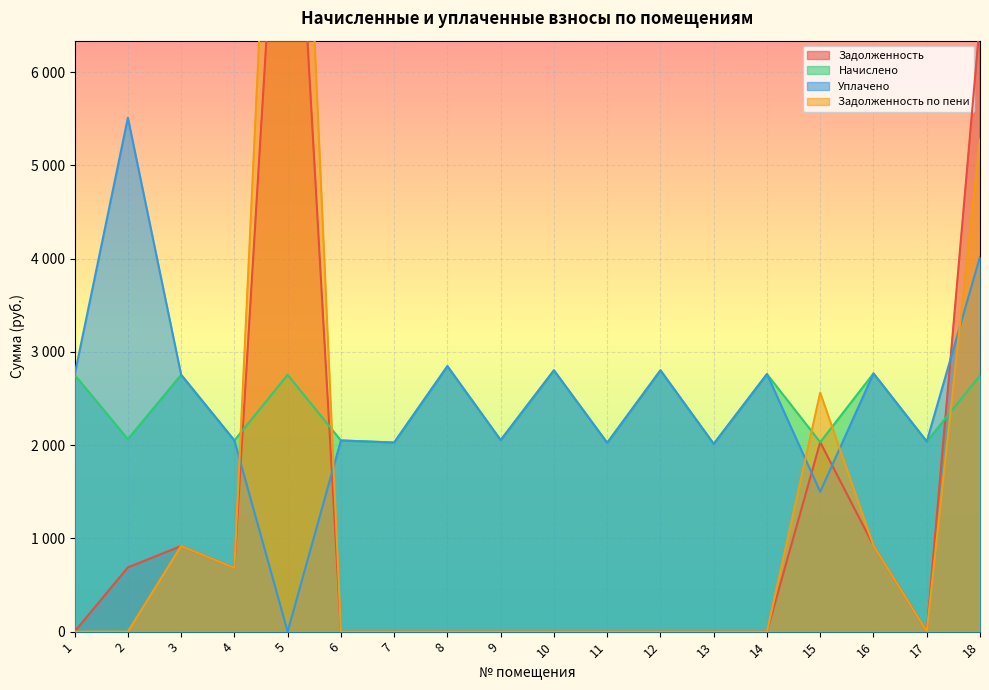

What is the difference between the maximum and minimum values in the начислено series?

833.3